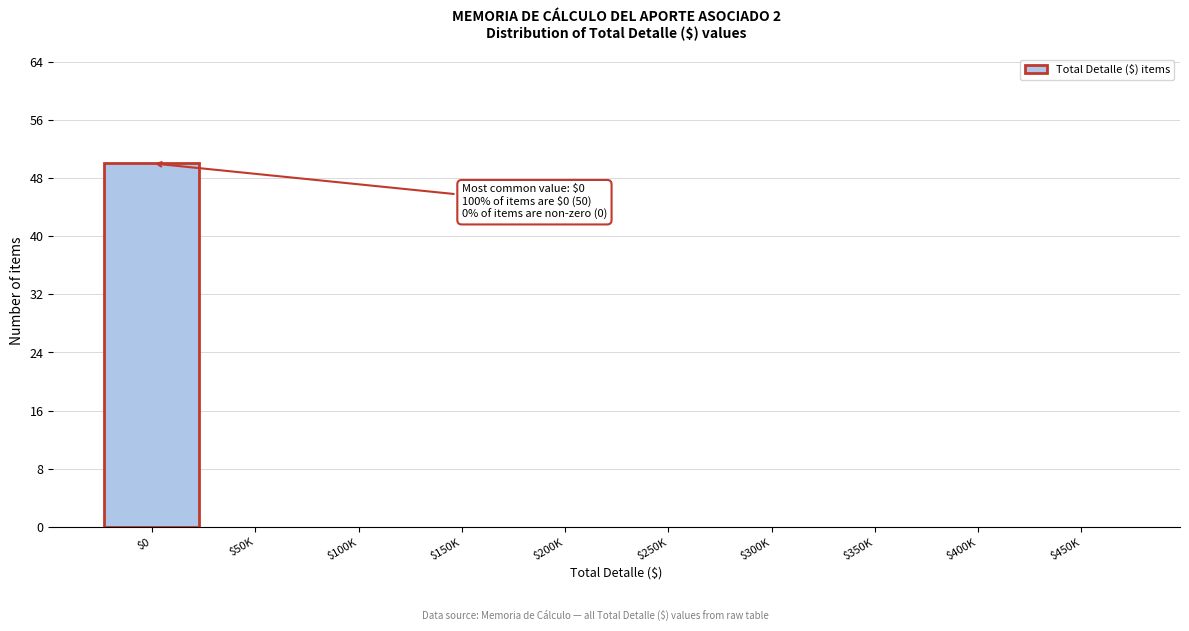

At which category does the chart reach its peak across all series?

$0